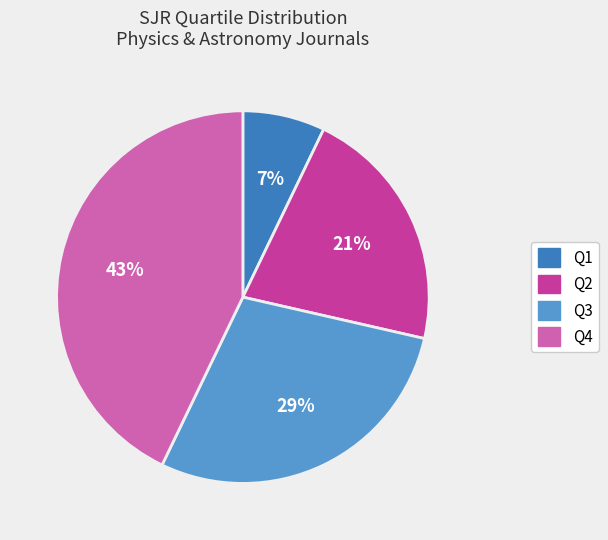

How many segments does this pie chart have?

4